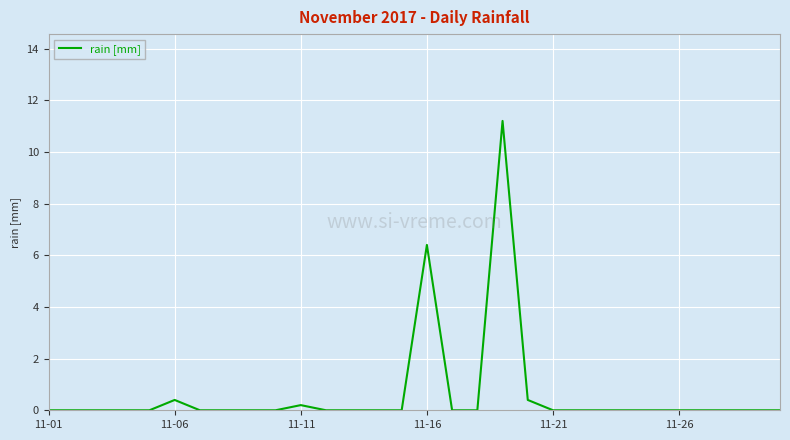

What is the difference between the maximum and minimum values?

11.2